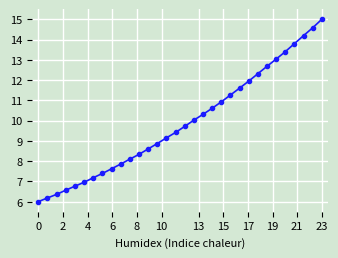

What is the value of the 17th point from the left?

9.7